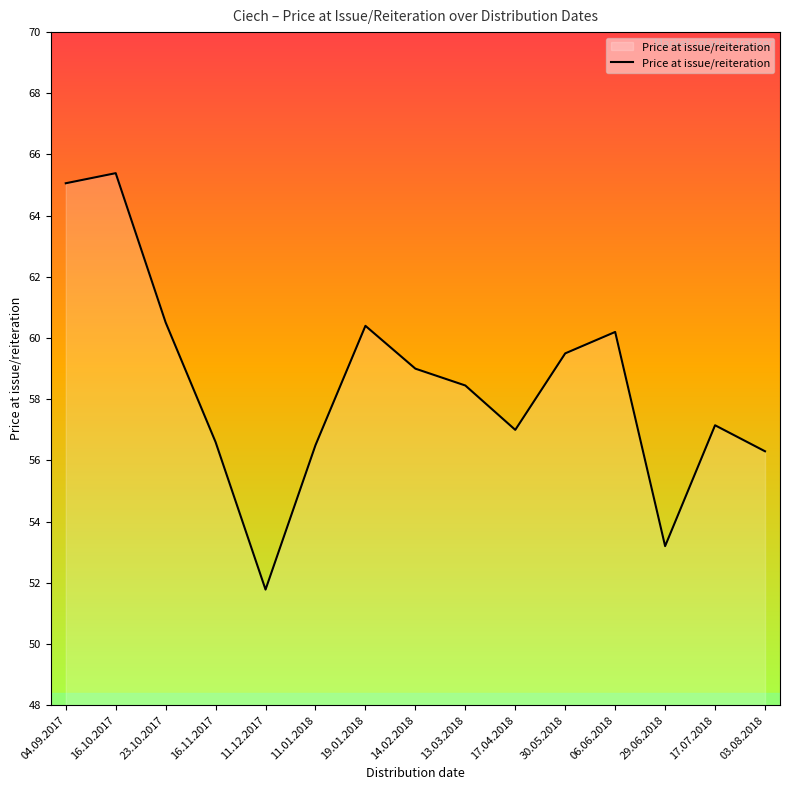

The chart shows a value of 98.9 at 16.11.2017. True or false?

False